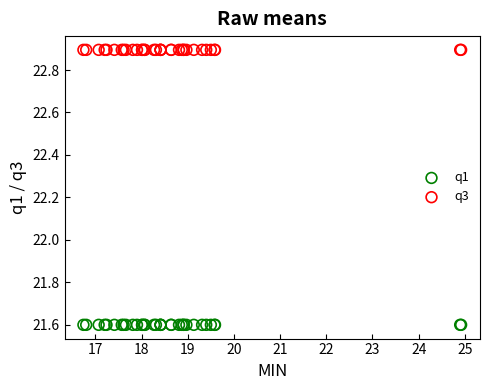

Which series reaches the maximum Y coordinate?

q3